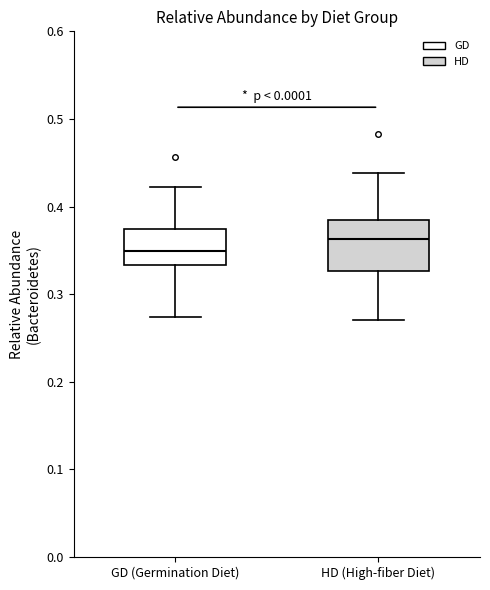

Where is the lower edge of the box for GD (Germination Diet) on the y-axis? The values are not printed on the chart, so give them approximately, as read against the axis.

0.33